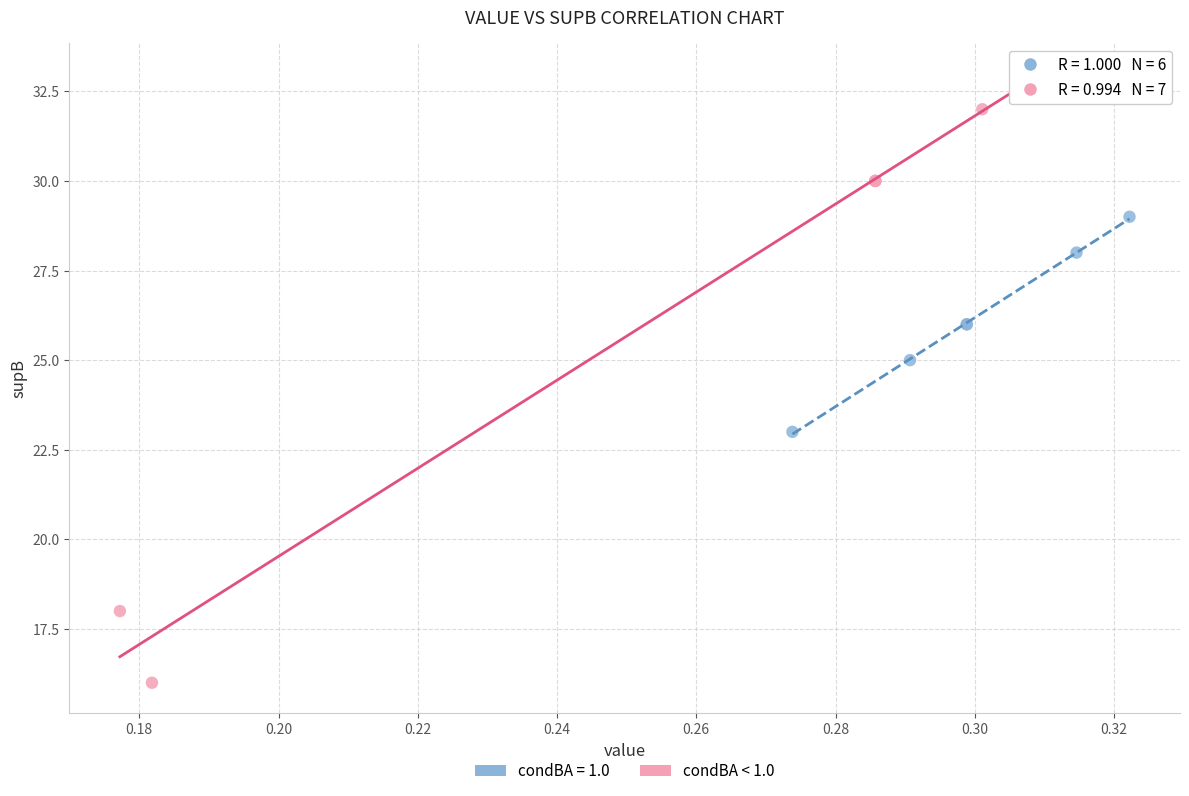

Which series contains the highest Y value?

condBA < 1.0